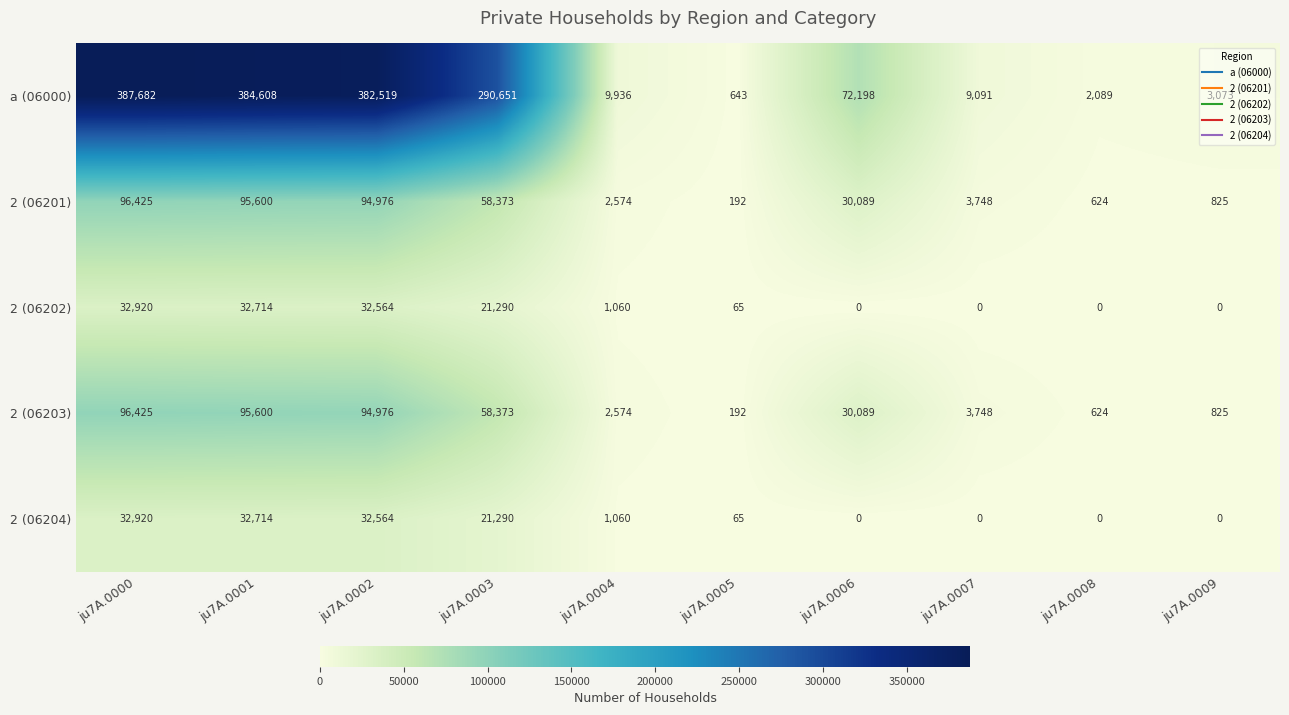

Which series has the widest spread of values?

a (06000)